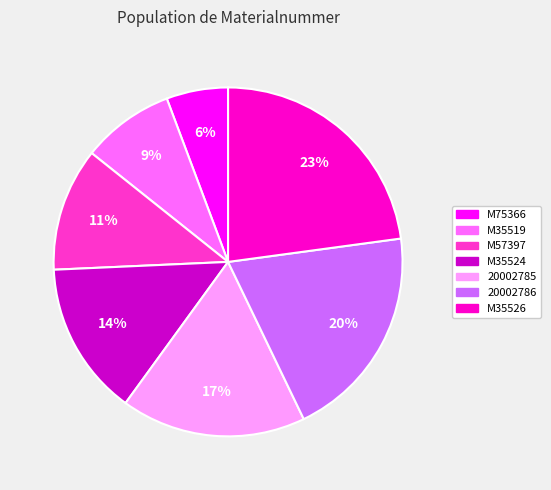

To the nearest percent, what is the average slice percentage?

14%